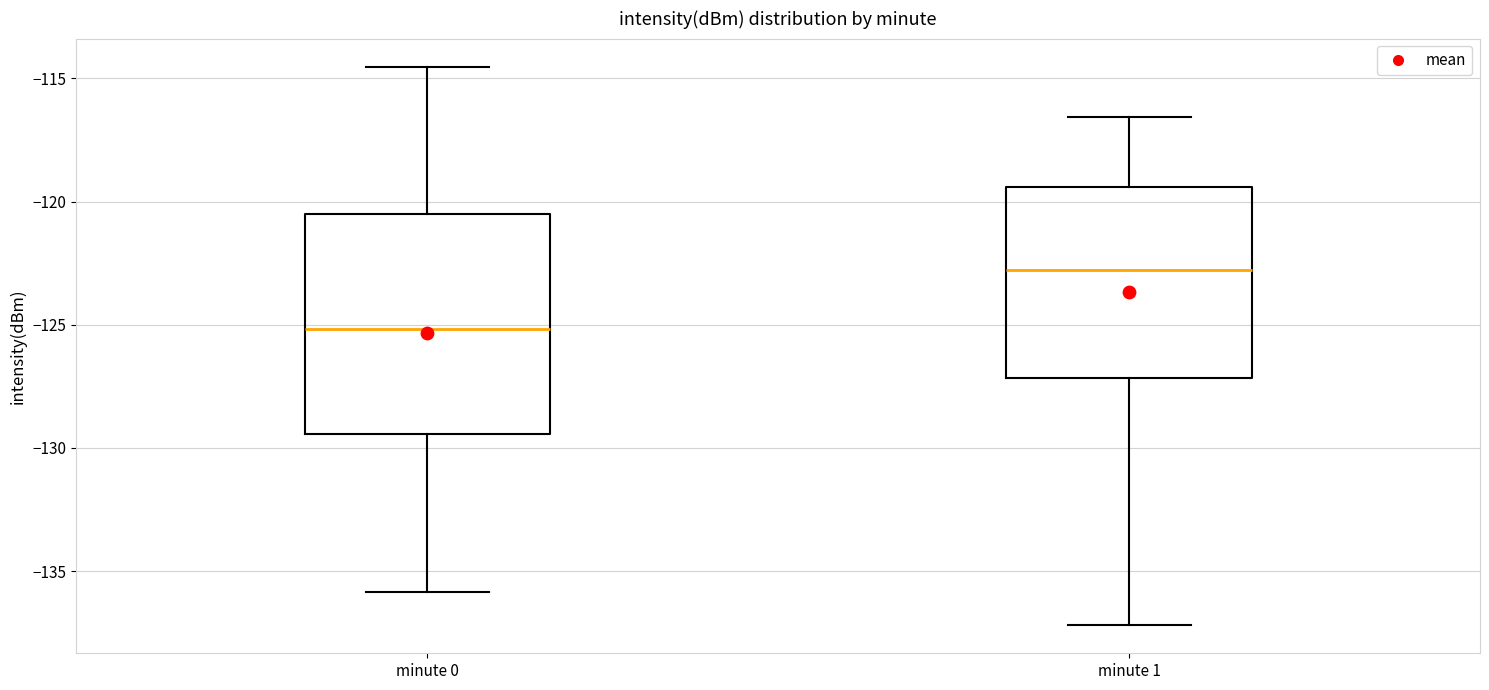

Which box is the tallest, from its lower edge to its upper edge?

minute 0